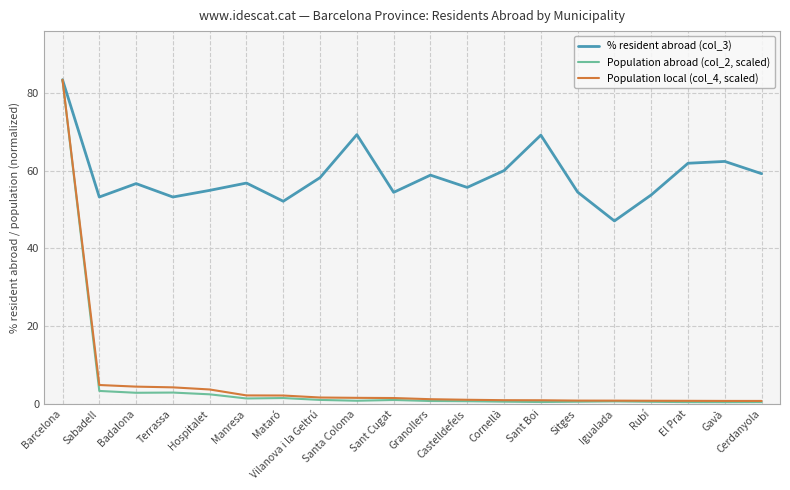

What are all the series names shown in the legend?

% resident abroad (col_3), Population abroad (col_2, scaled), Population local (col_4, scaled)